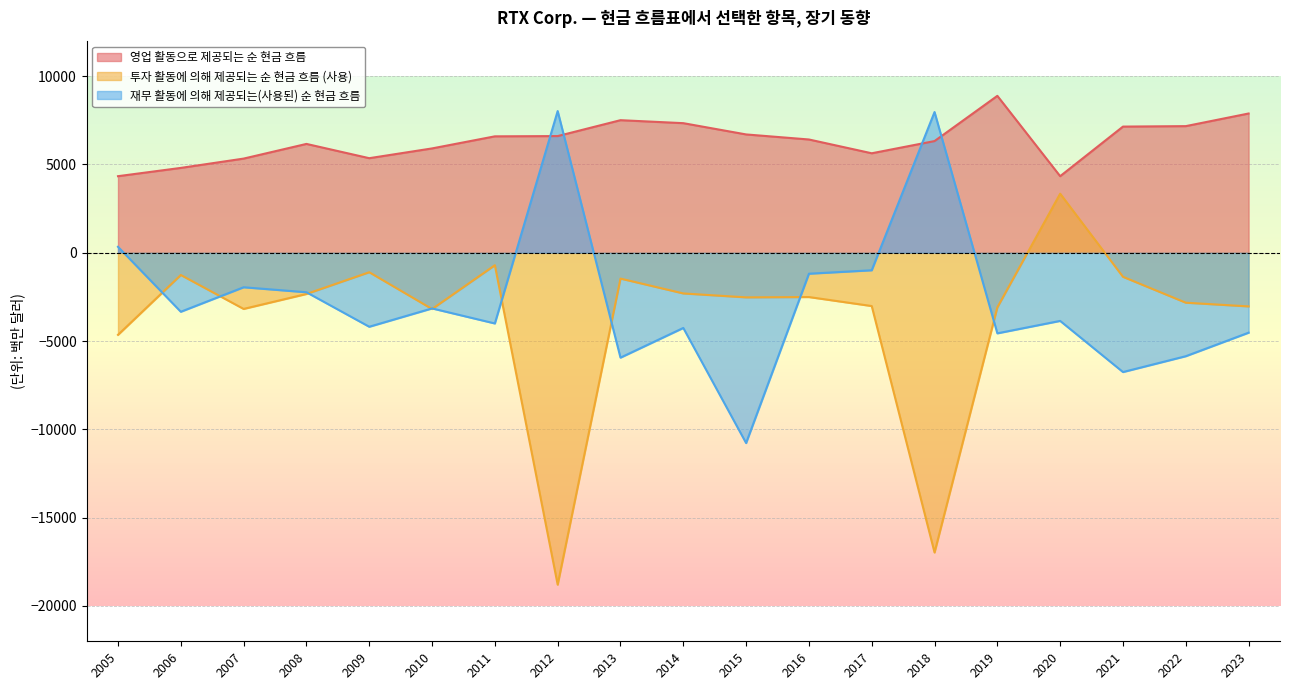

What is the spread (max minus min) of values at 2009?

9544